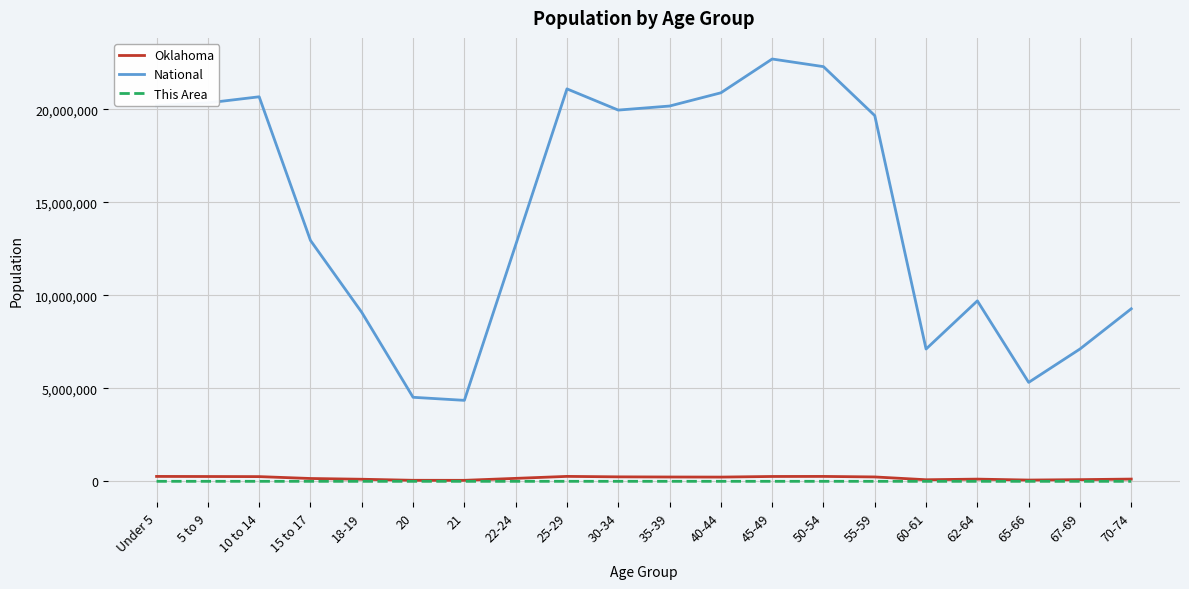

True or false: National and This Area intersect in this chart.

False